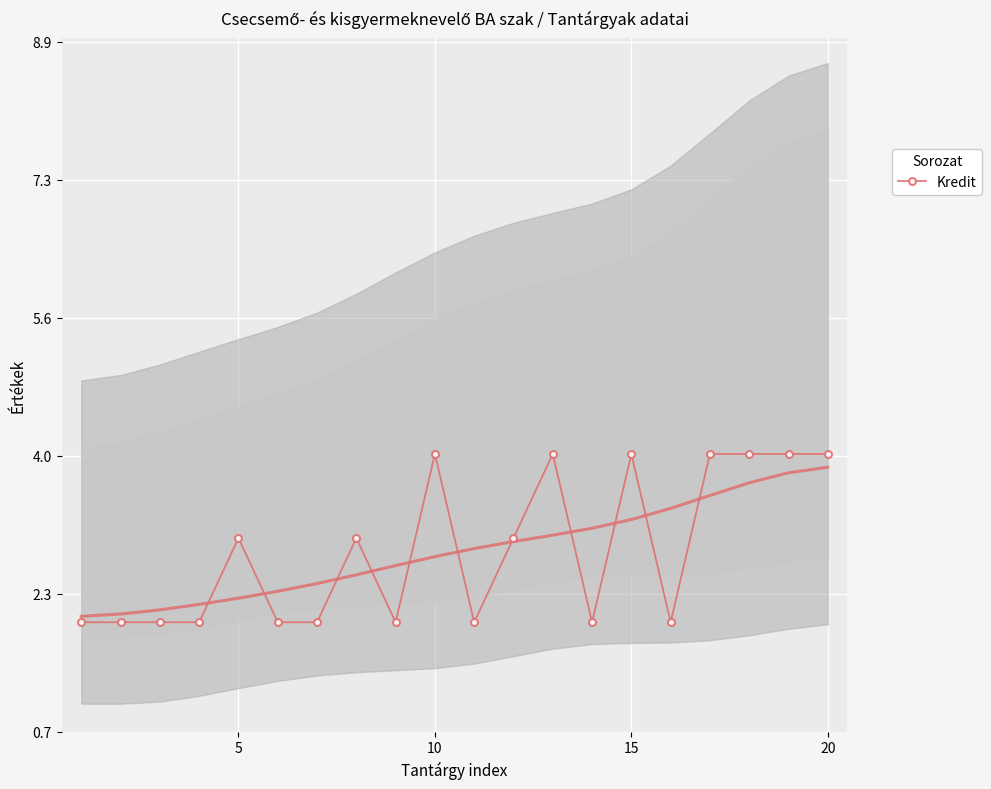

The Kredit series shows 2 at 5. True or false?

False